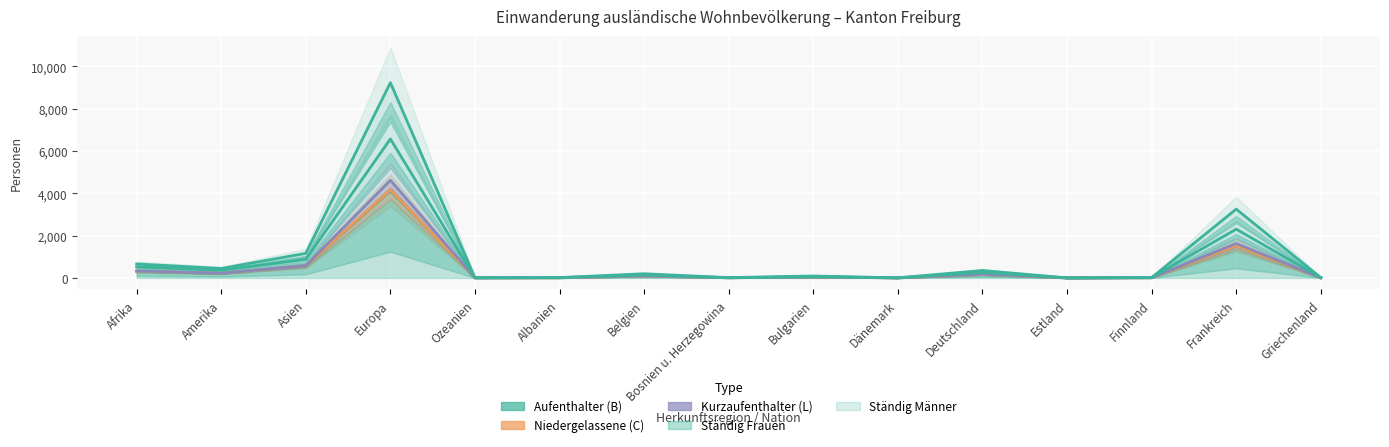

At which category is the sum across all series the highest?

Europa